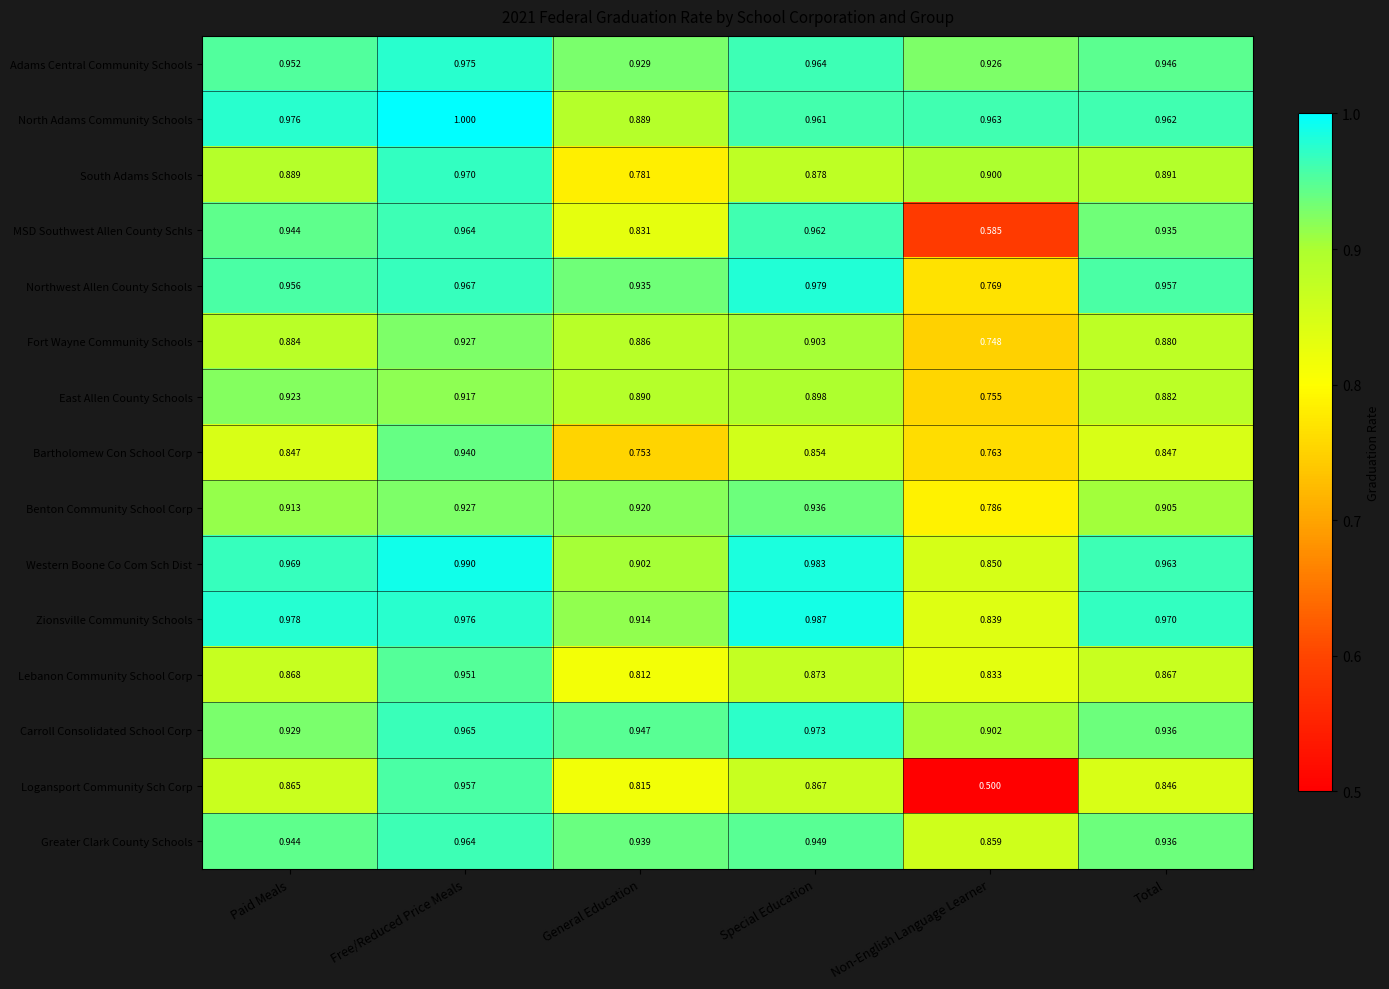

Which category has the lowest value across all series?

Non-English Language Learner